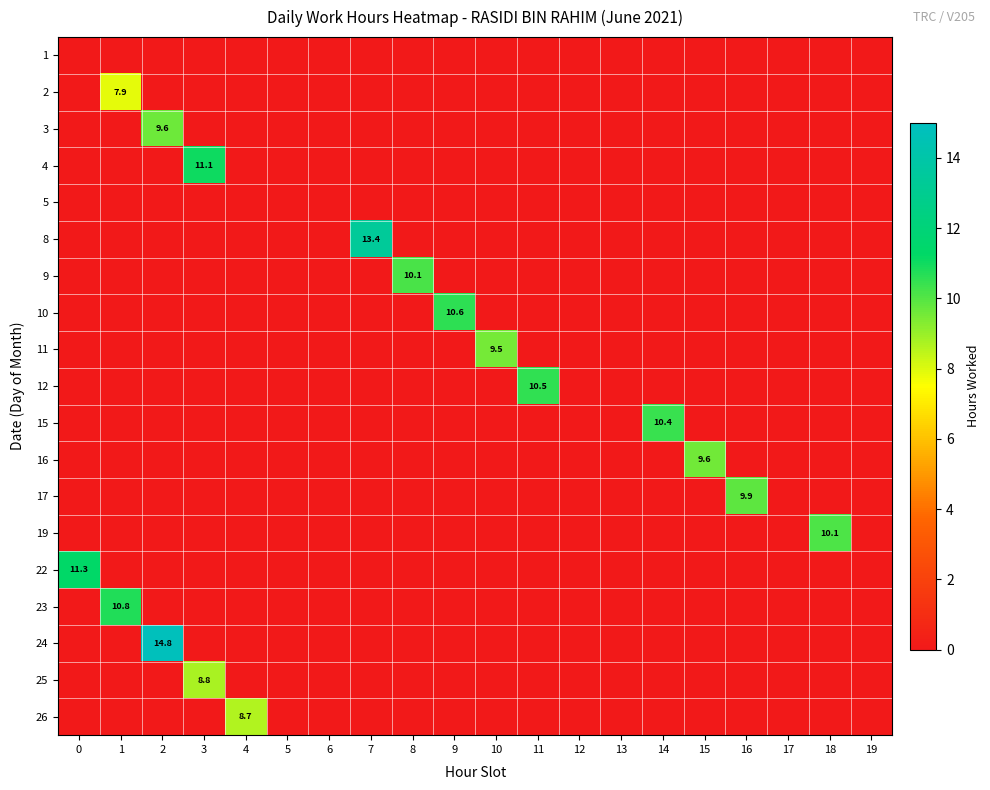

At 13, list the series in order from smallest to largest.

1, 2, 3, 4, 5, 8, 9, 10, 11, 12, 15, 16, 17, 19, 22, 23, 24, 25, 26